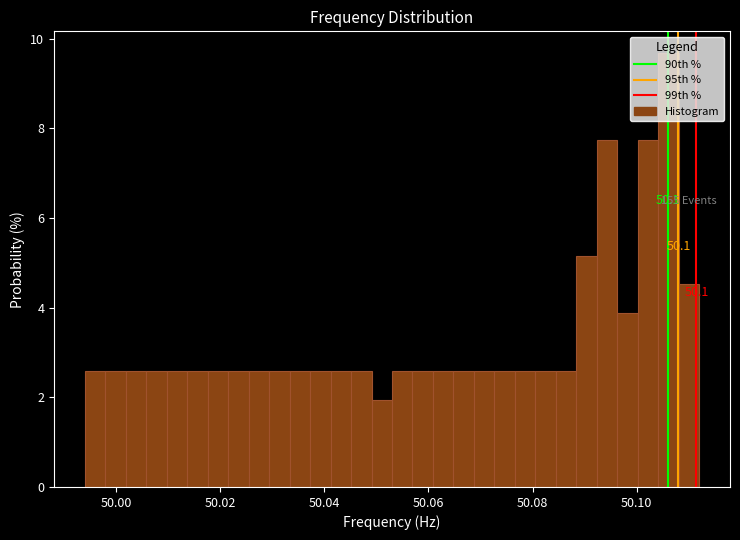

Read against the x-axis, roughly where is the centre of the tallest bar?

50.106